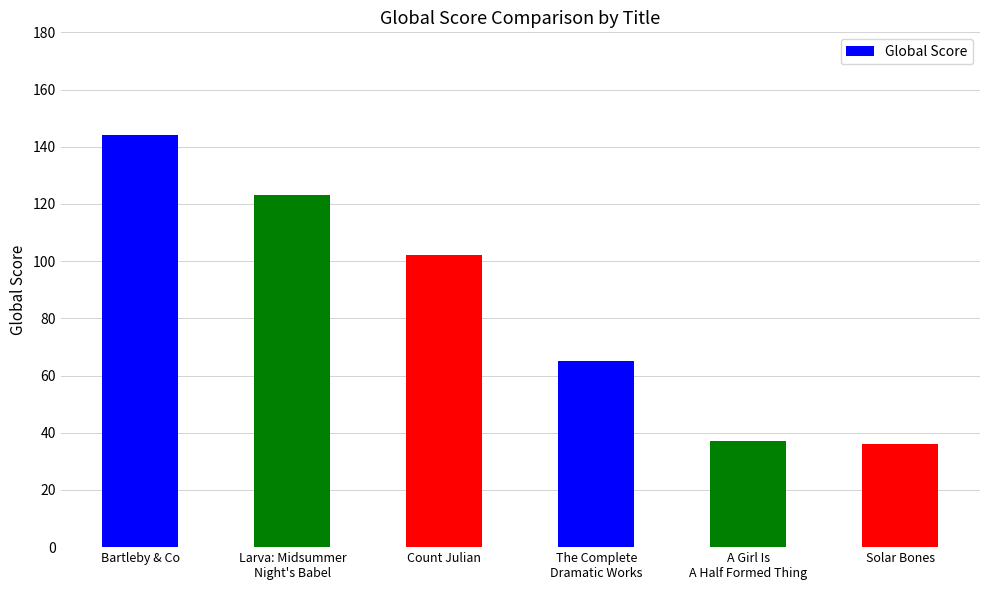

What is the difference between the maximum and minimum values?

108